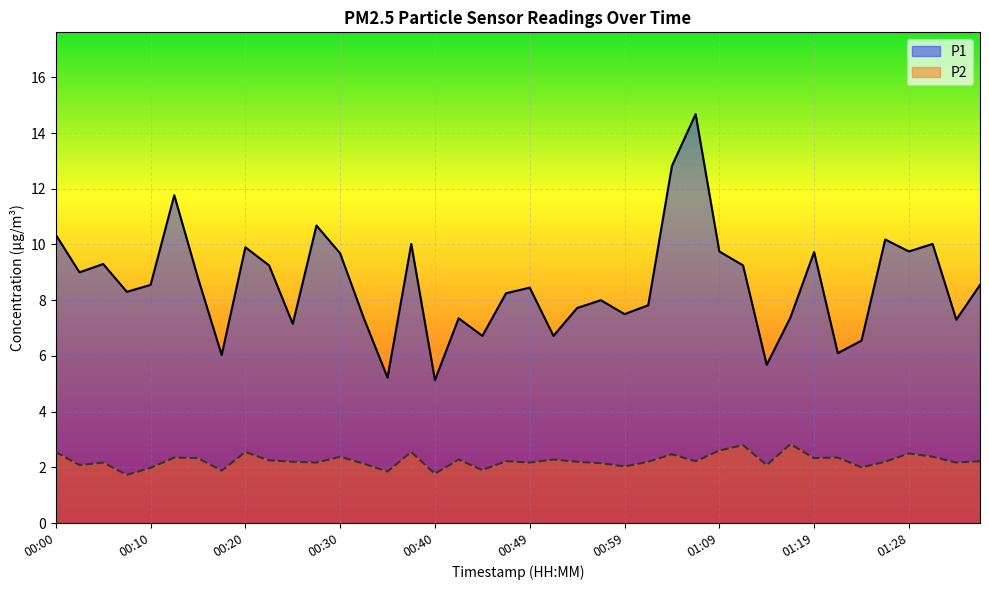

What are all the series names shown in the legend?

P1, P2